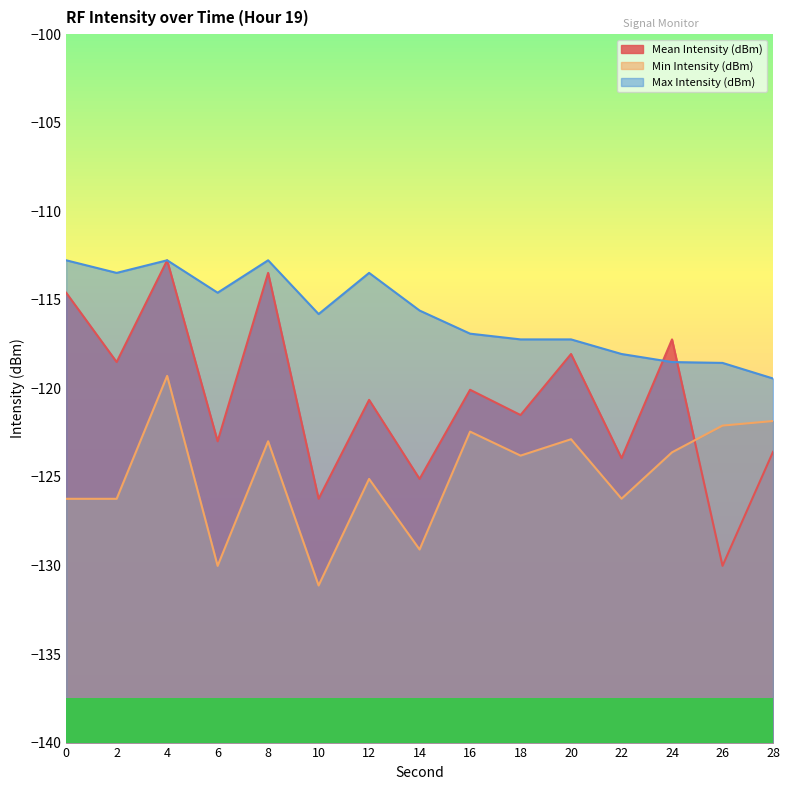

What is the minimum value for Max Intensity (dBm)?

-119.4